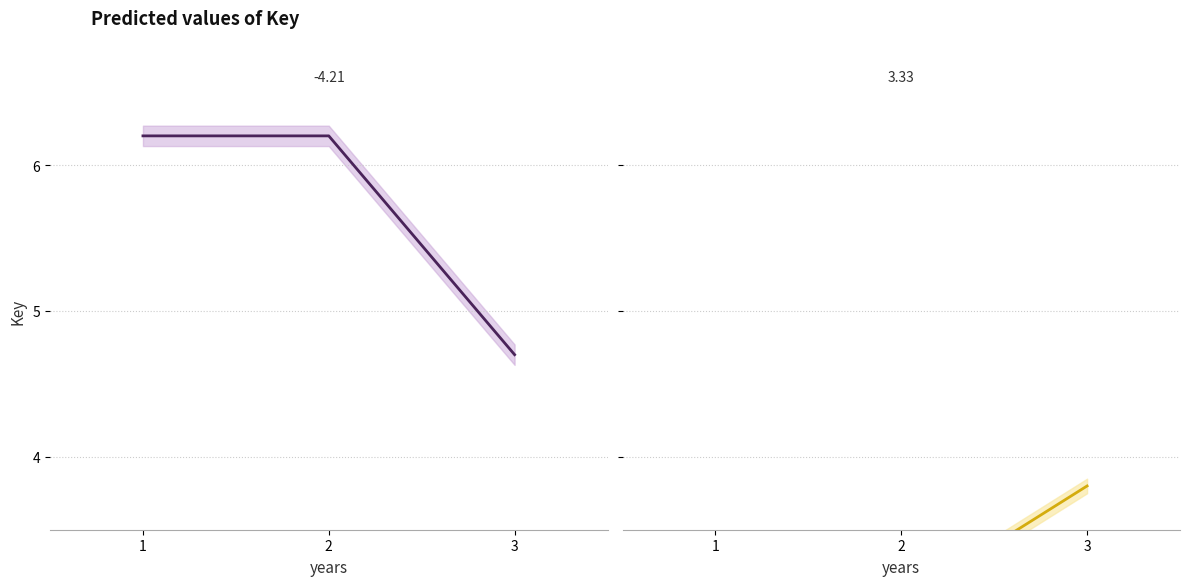

At which label does Key_group1 reach its peak?

1